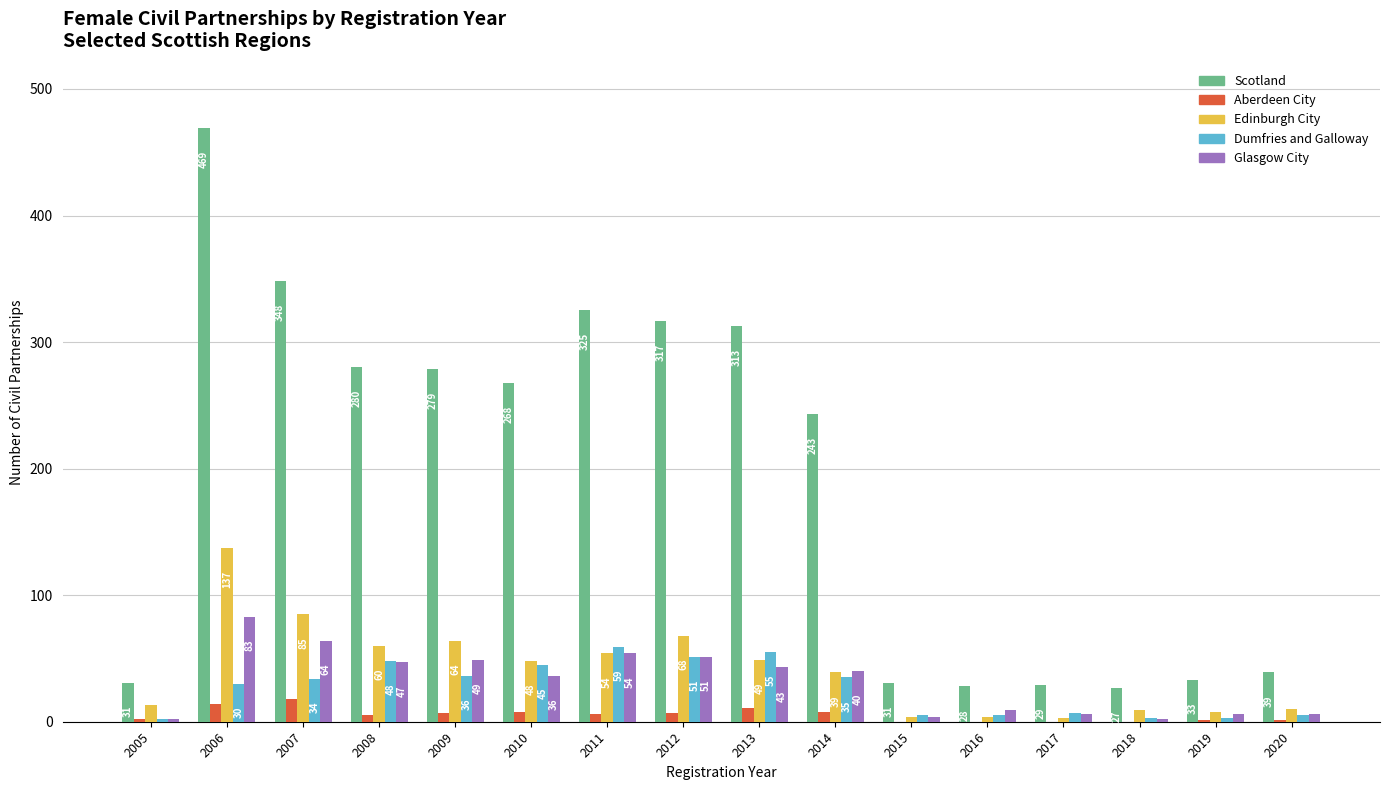

At which label does Scotland reach its peak?

2006